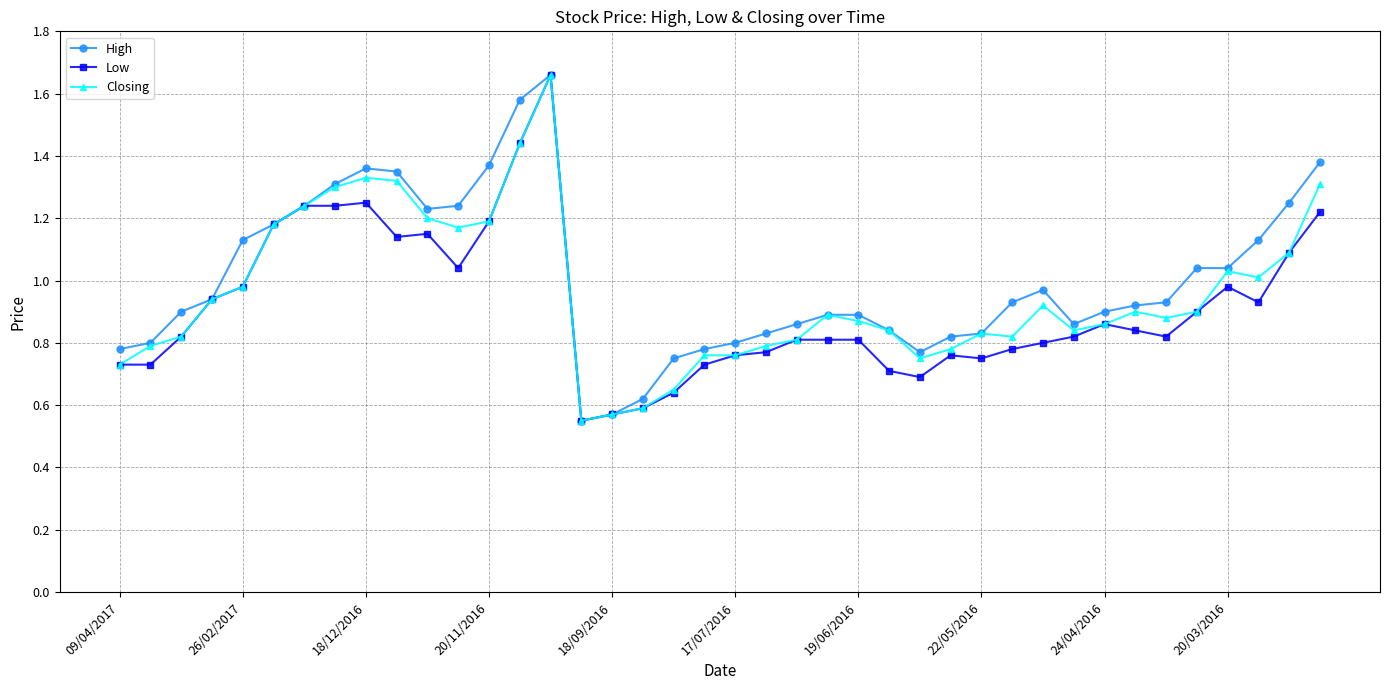

True or false: Closing has more than 2 interior local peaks.

True